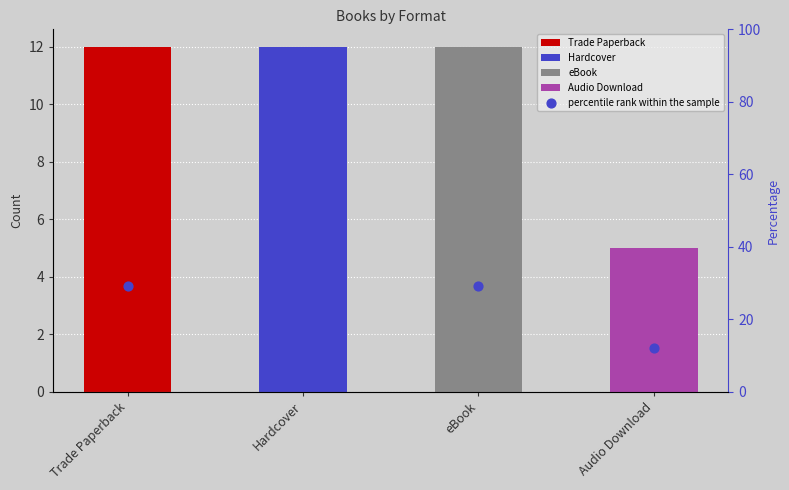

What is the change in value from eBook to Audio Download?

-17.1